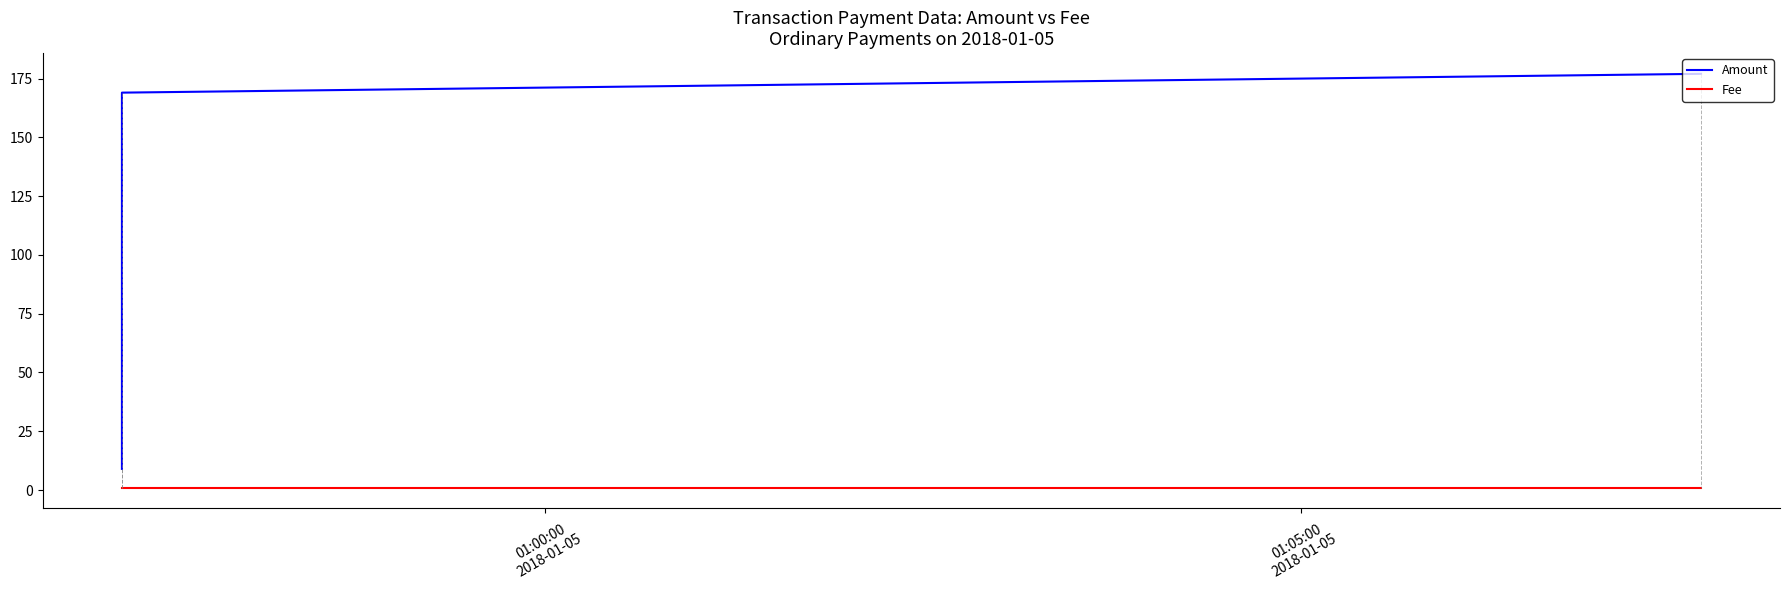

How many data points in Amount are less than 169?

1